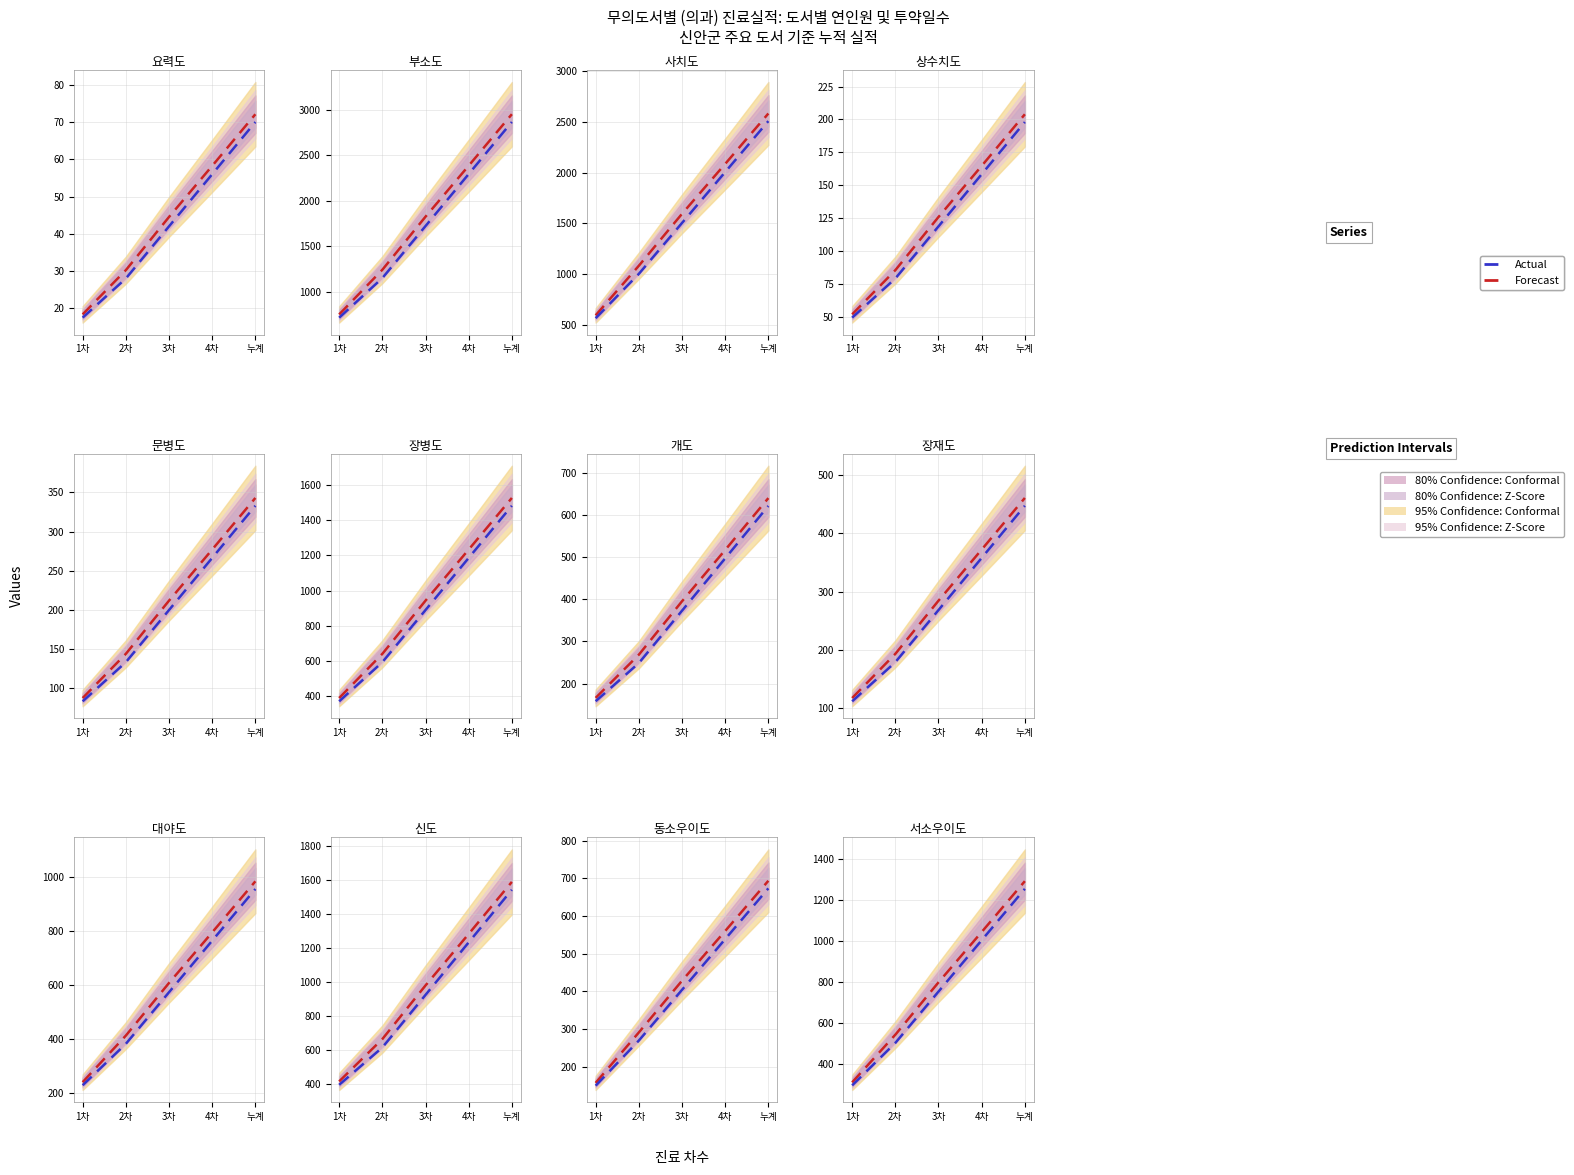

What is the total value across all series at 4차?

2049.8